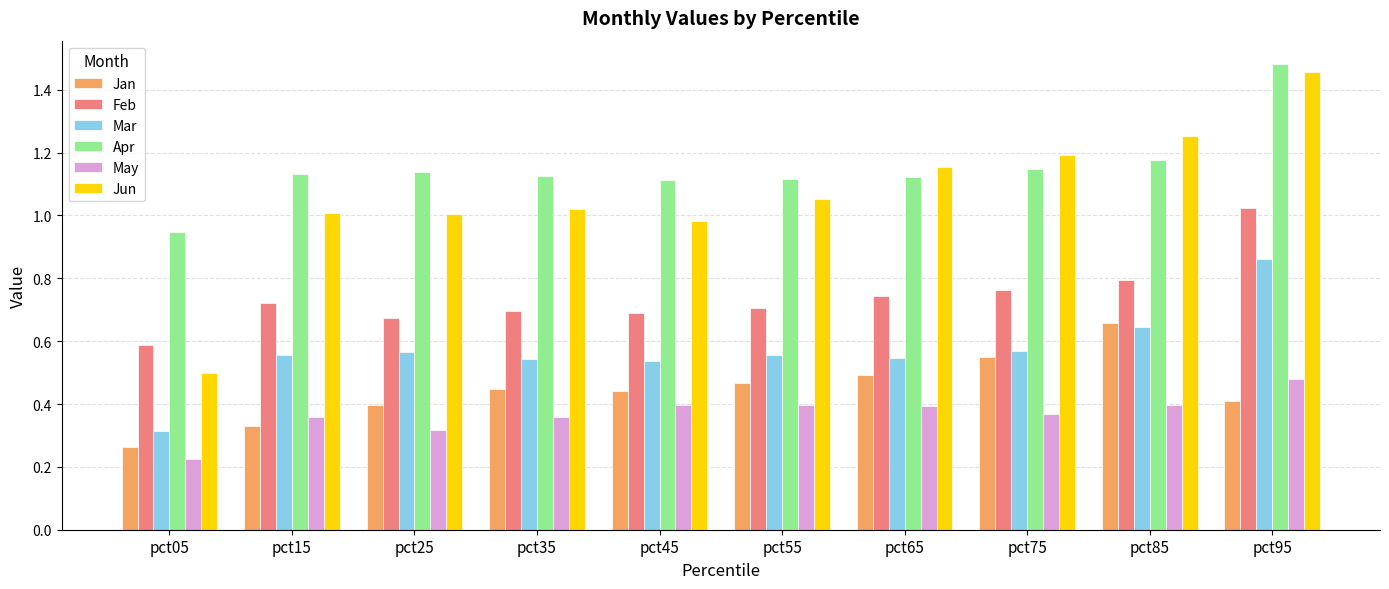

At which label does Jun first exceed 1?

pct15